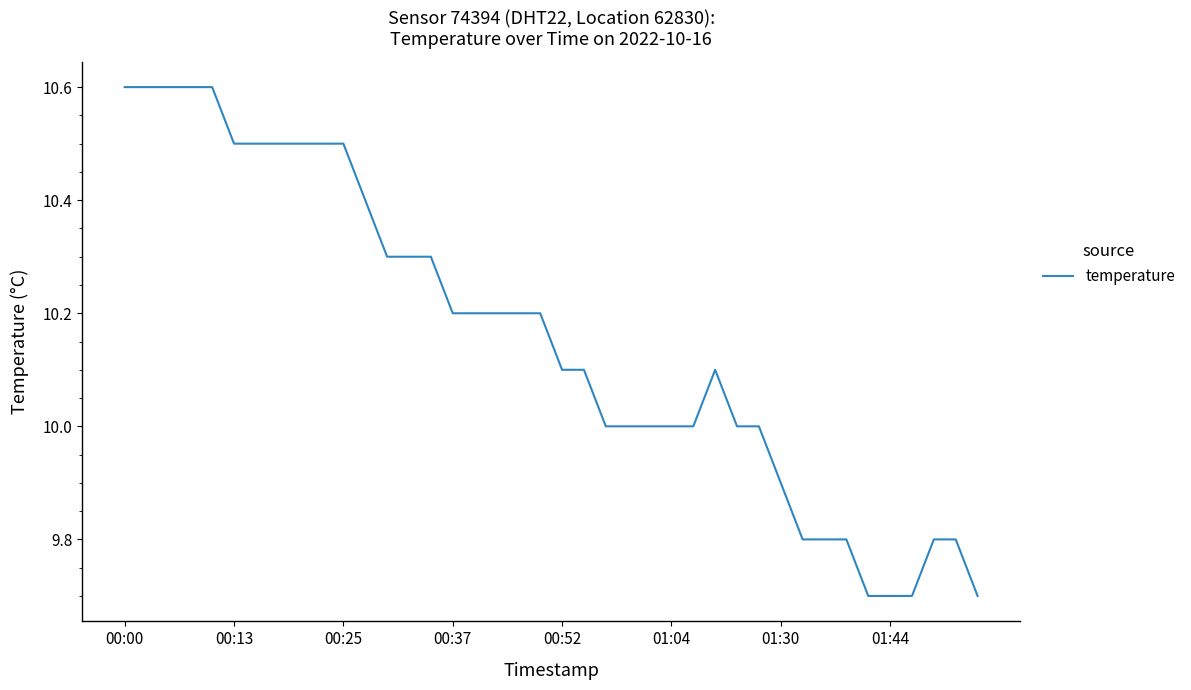

What is the smallest value displayed?

9.7